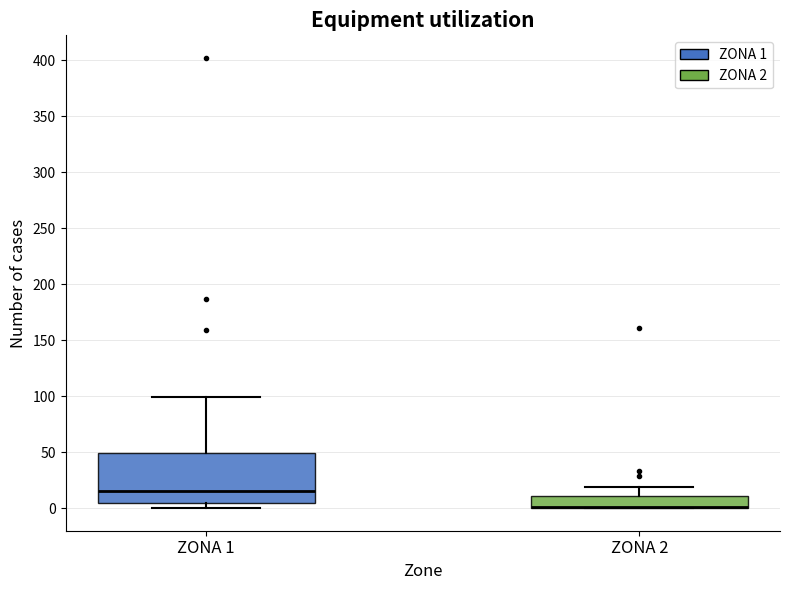

Where does the upper whisker of the box for ZONA 2 end on the y-axis? The values are not printed on the chart, so give them approximately, as read against the axis.

20